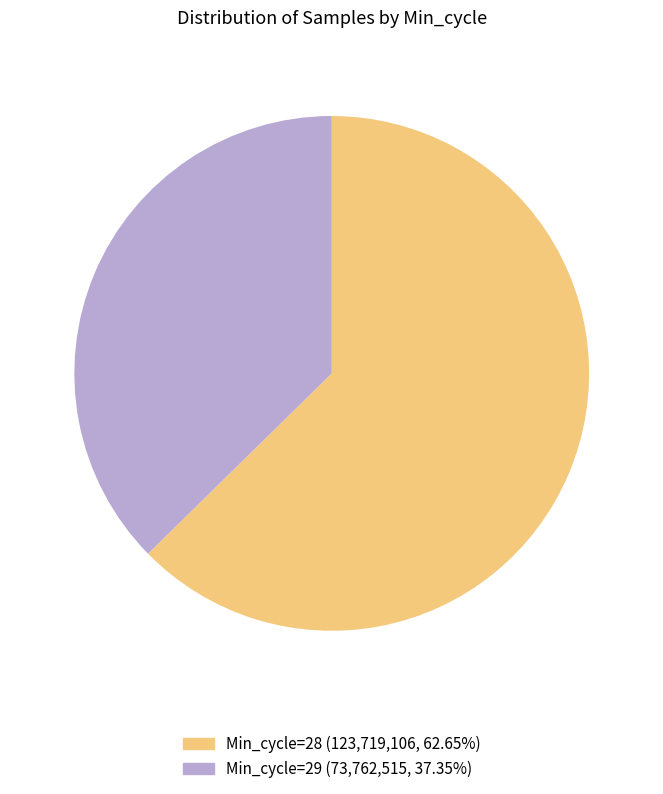

Is there any slice that represents more than half of the pie?

Yes